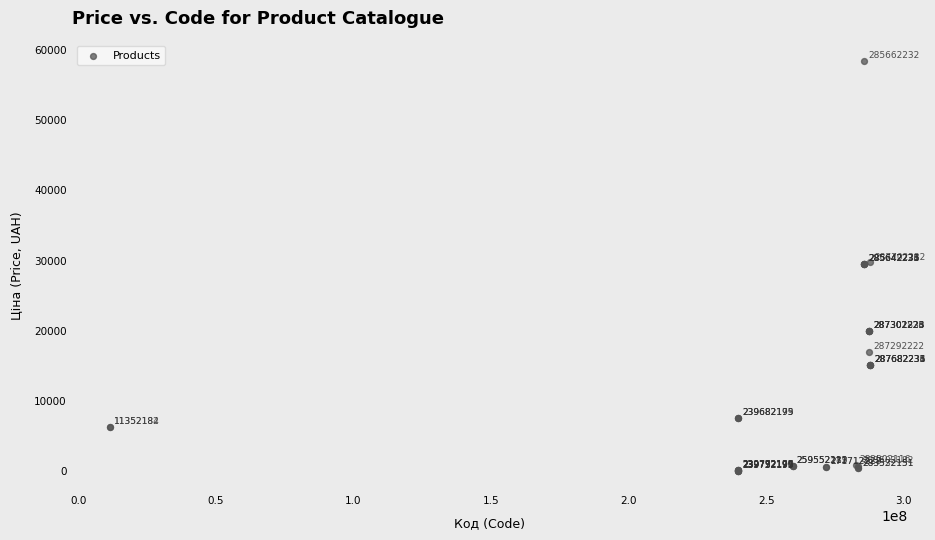

What Y value in the scatter plot is closest to 29241?

29491.5